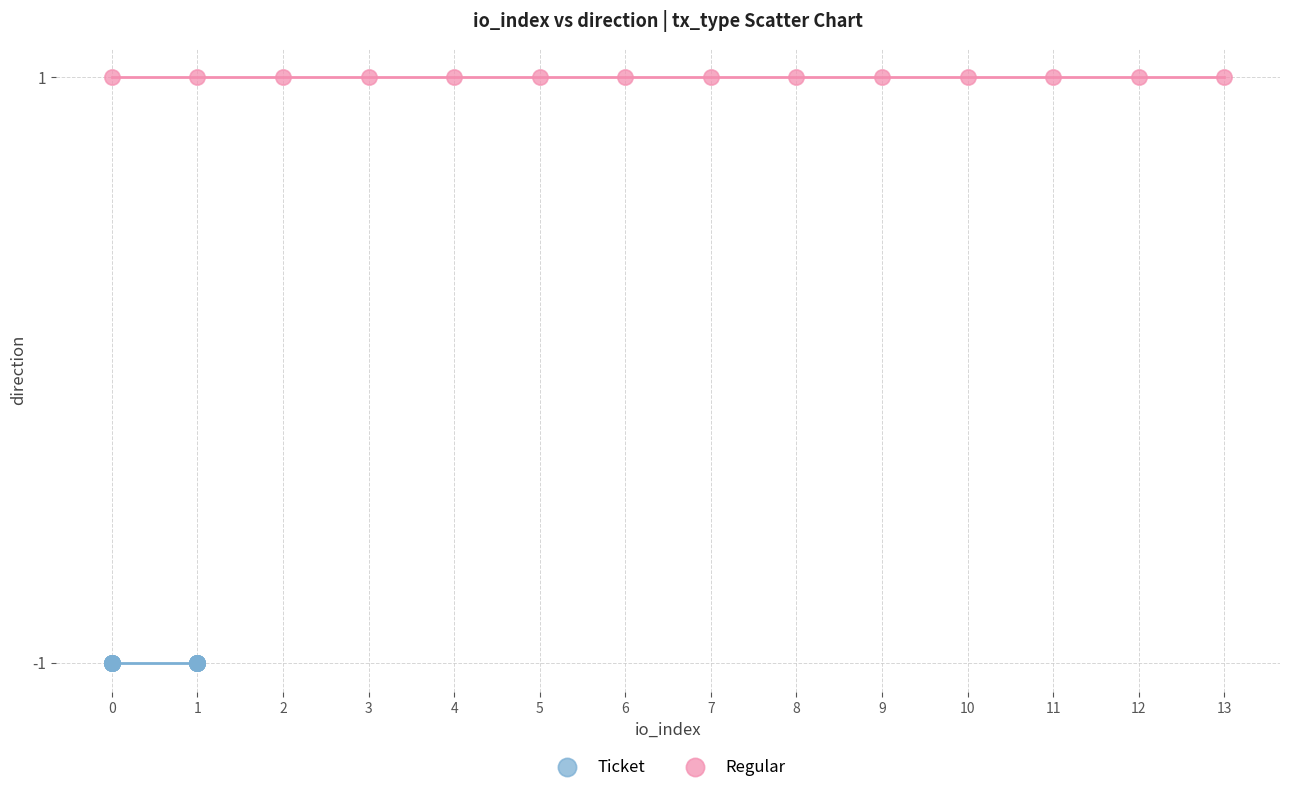

Which series contains the highest Y value?

Regular